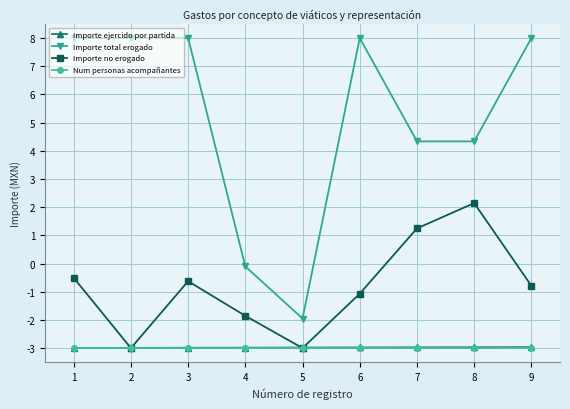

What is the maximum value shown in the chart?

8.0